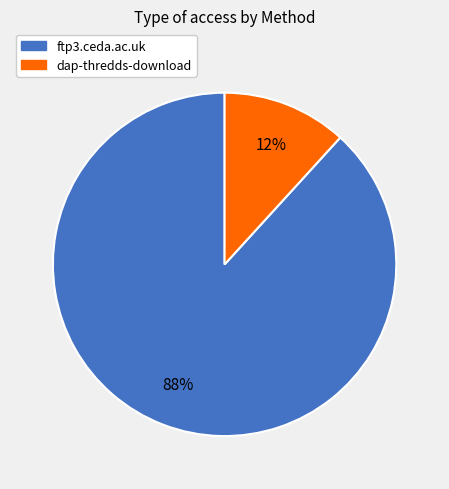

Which category accounts for the majority?

ftp3.ceda.ac.uk